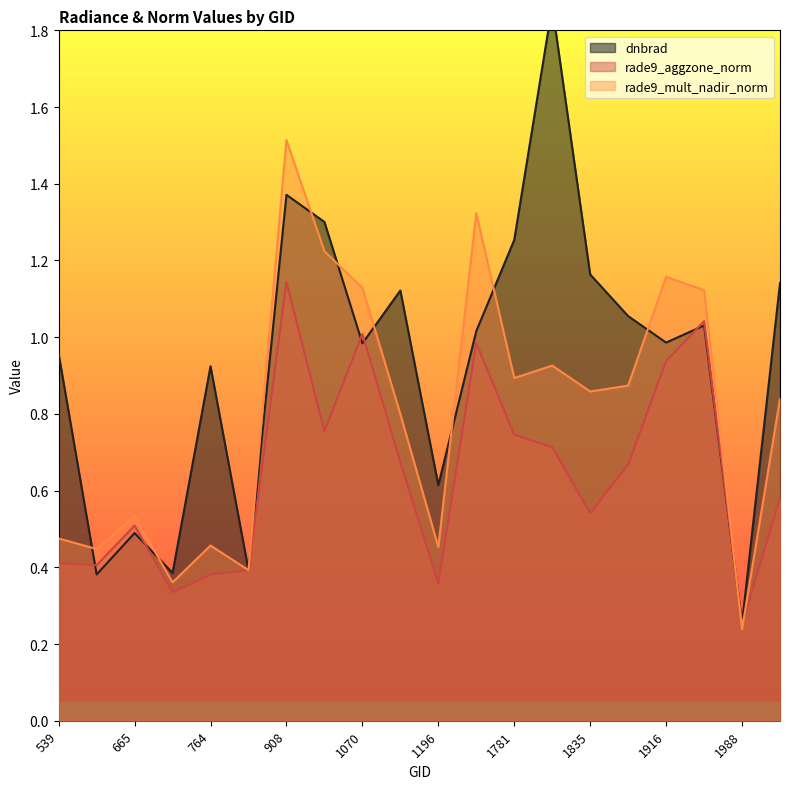

How many categories are shown in the chart?

20